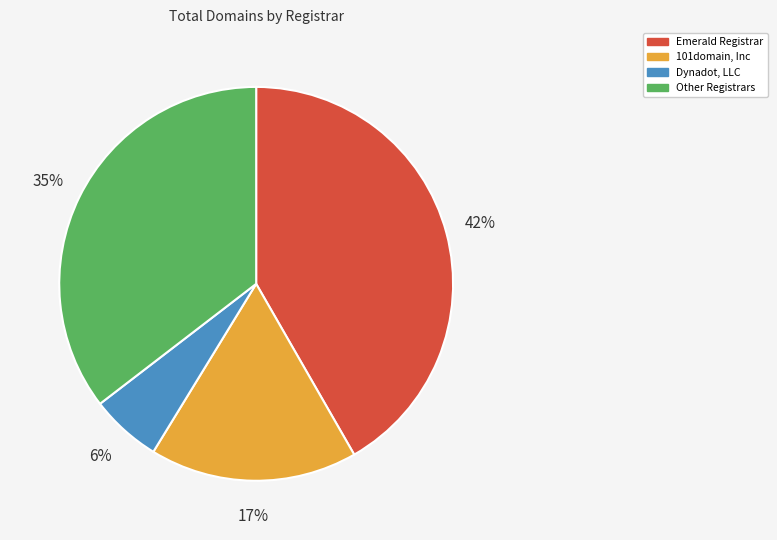

Does any single category account for the majority?

No